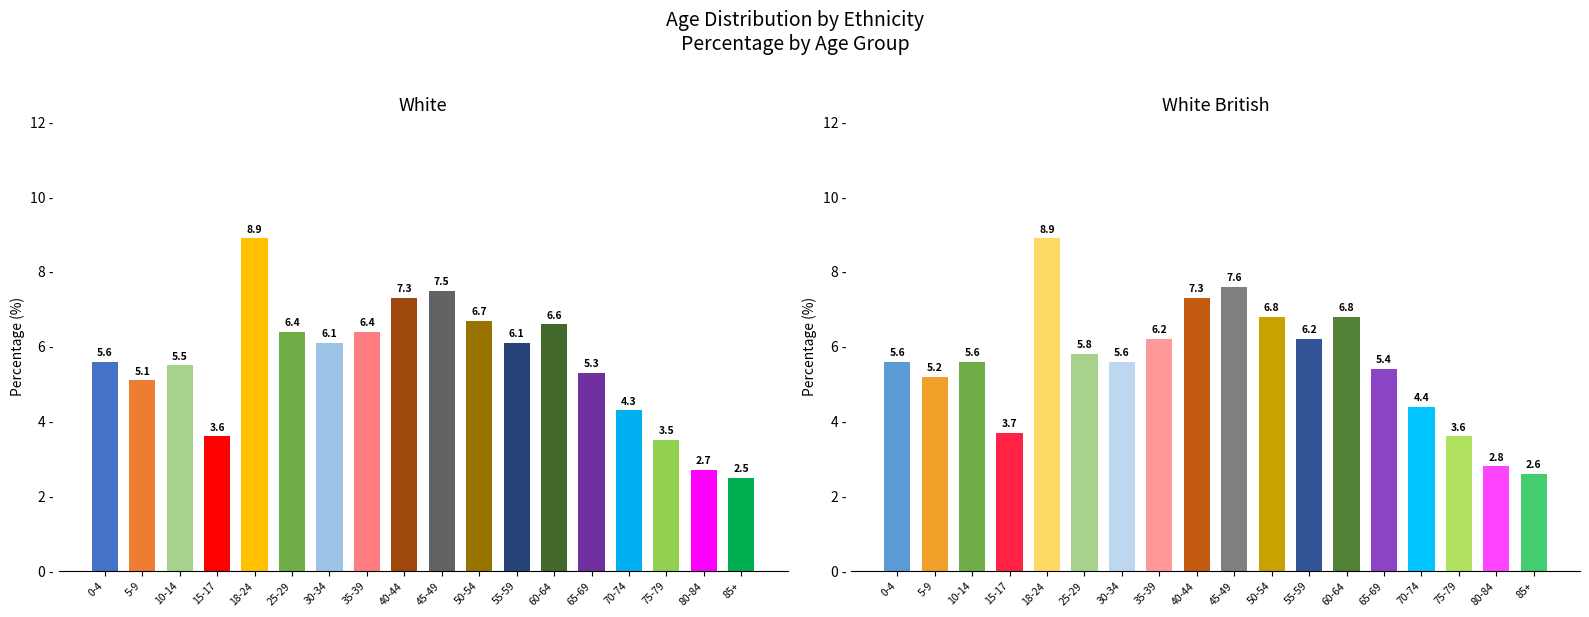

Where is White British nearest to the value 5?

Age 5 to 9